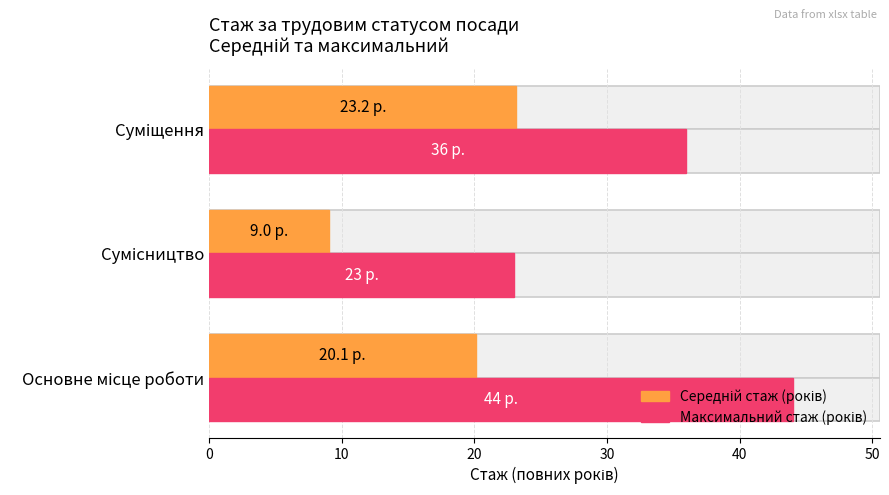

Count the number of data series in this chart.

2